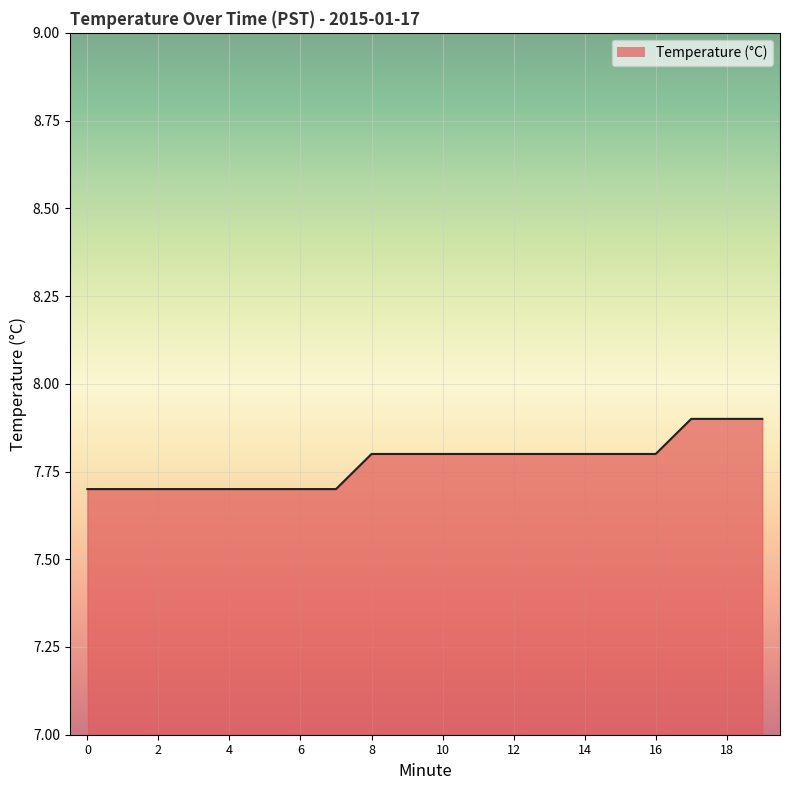

What is the greatest value displayed?

7.9